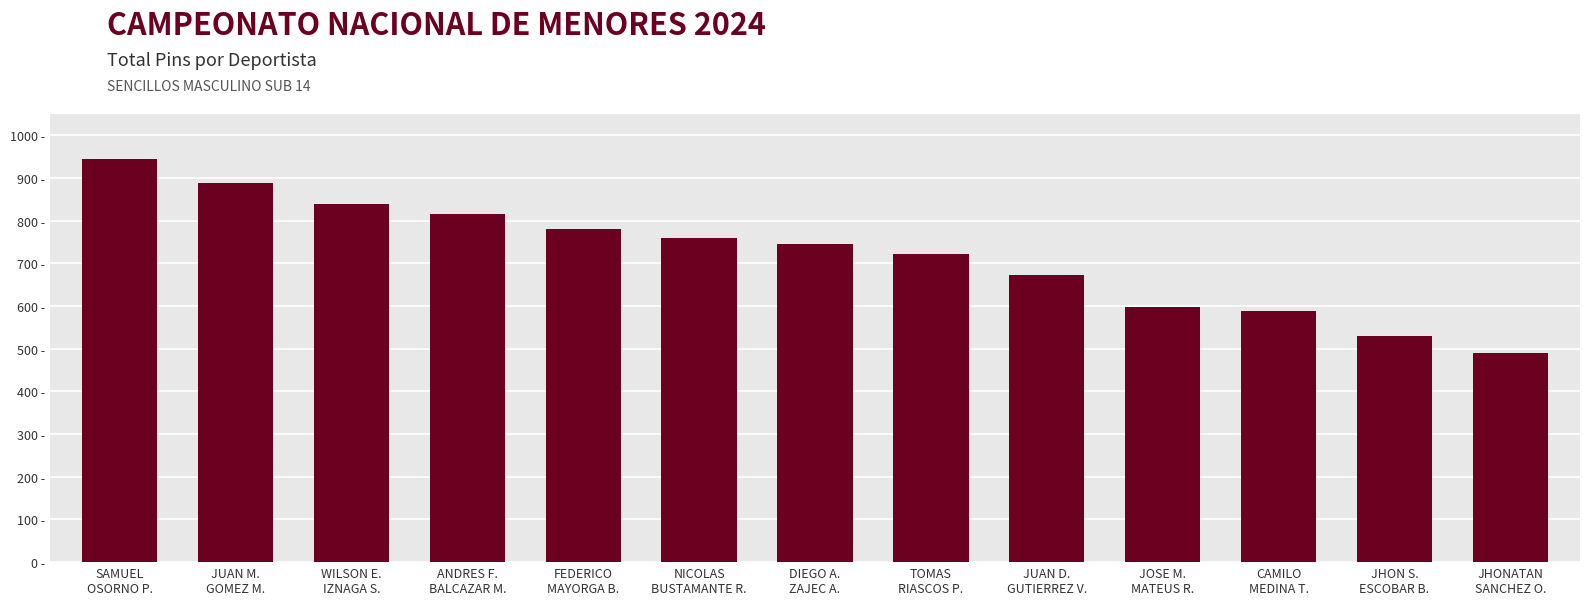

Does the chart contain any negative values?

No